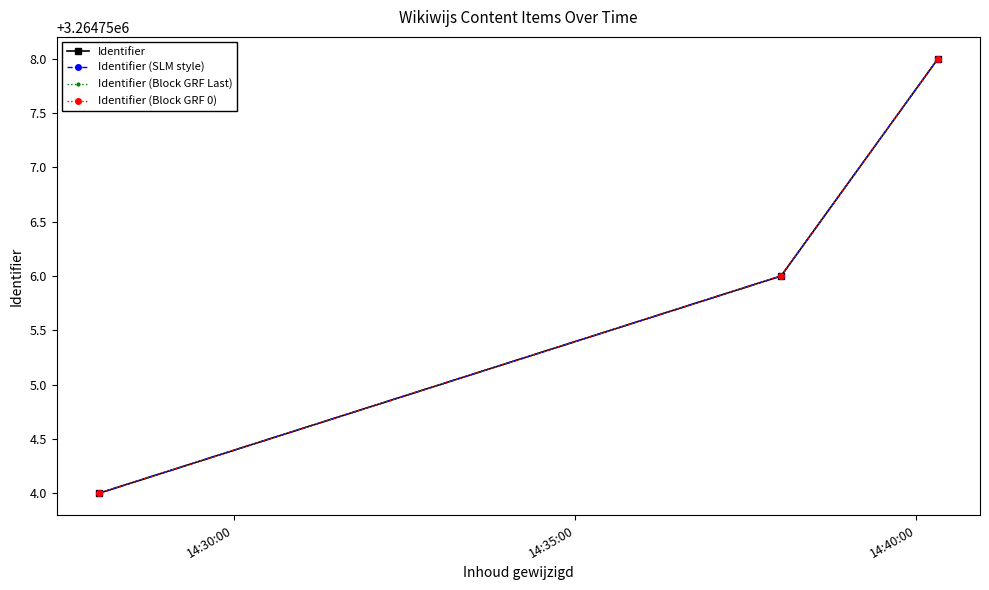

Is this an area chart (filled region under the line)?

No